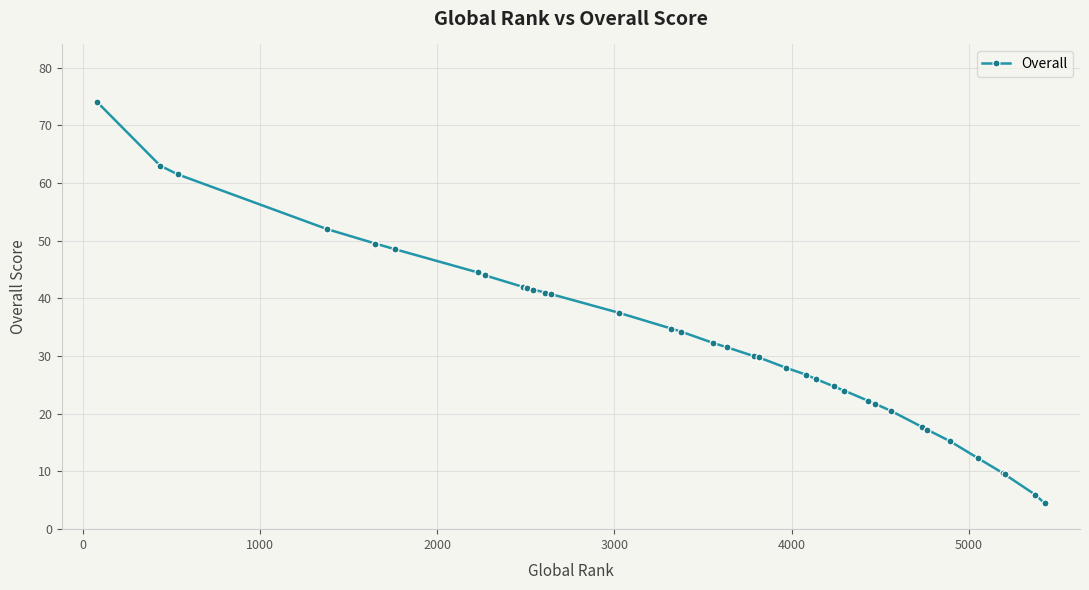

What is the average value?

32.6